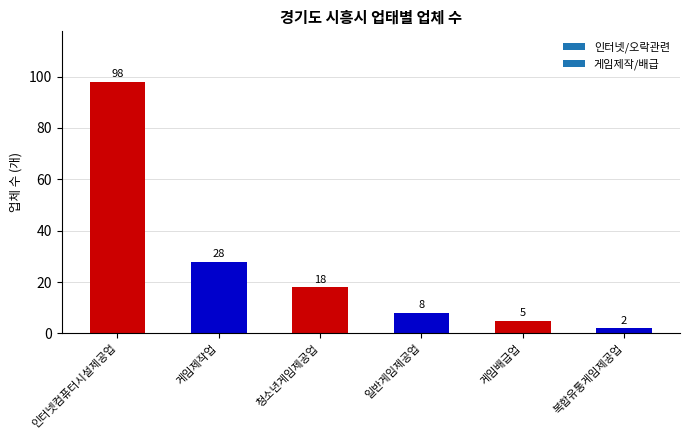

How many bars are there in total?

6